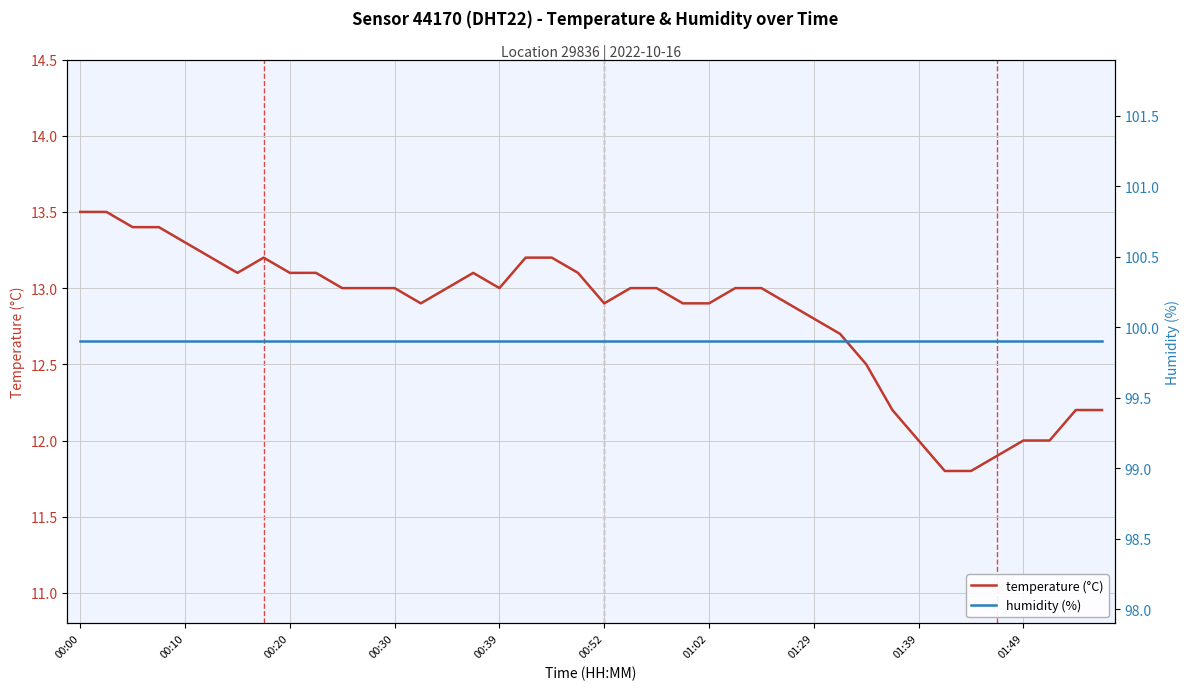

How many values in the temperature (°C) series are below 13?

17